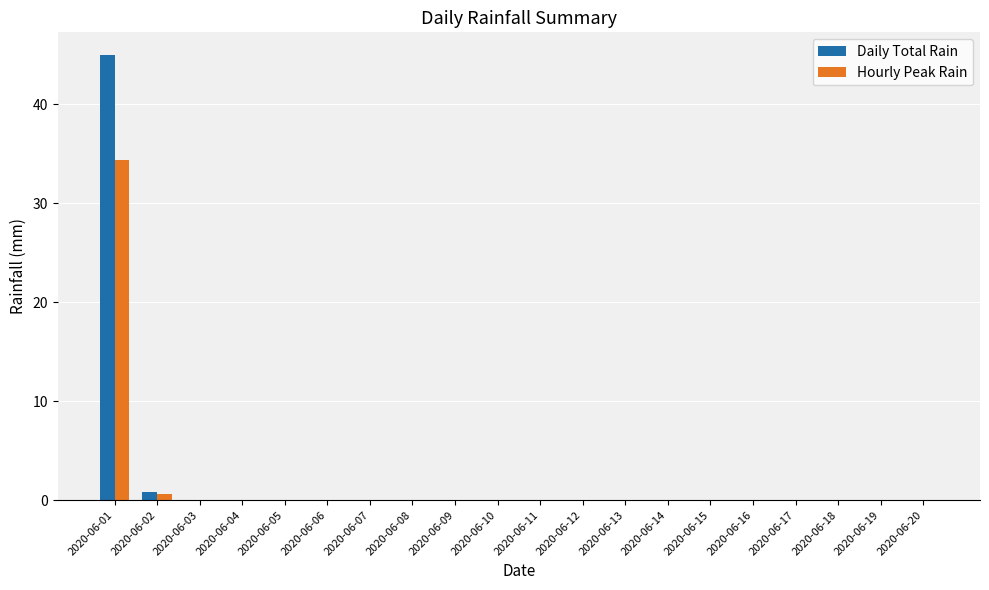

At which category is the sum across all series the highest?

2020-06-01